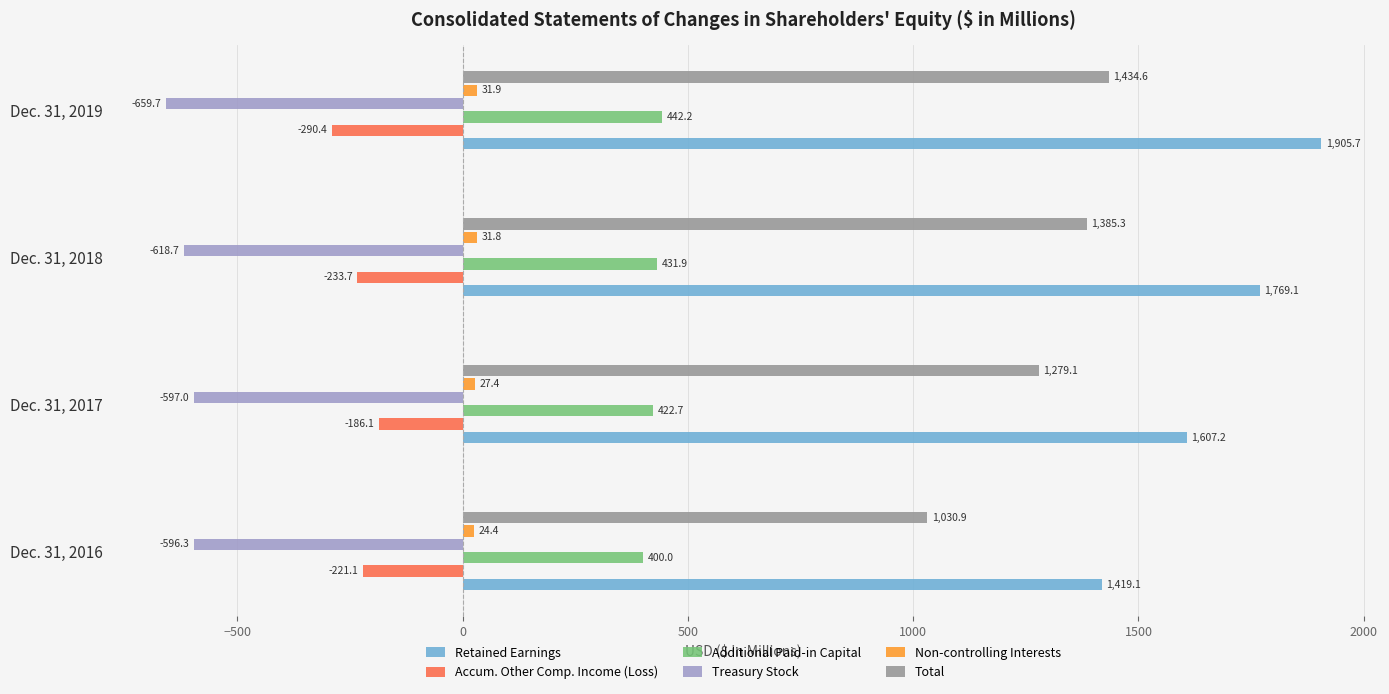

Where is Total nearest to the value 1232?

Dec. 31, 2017